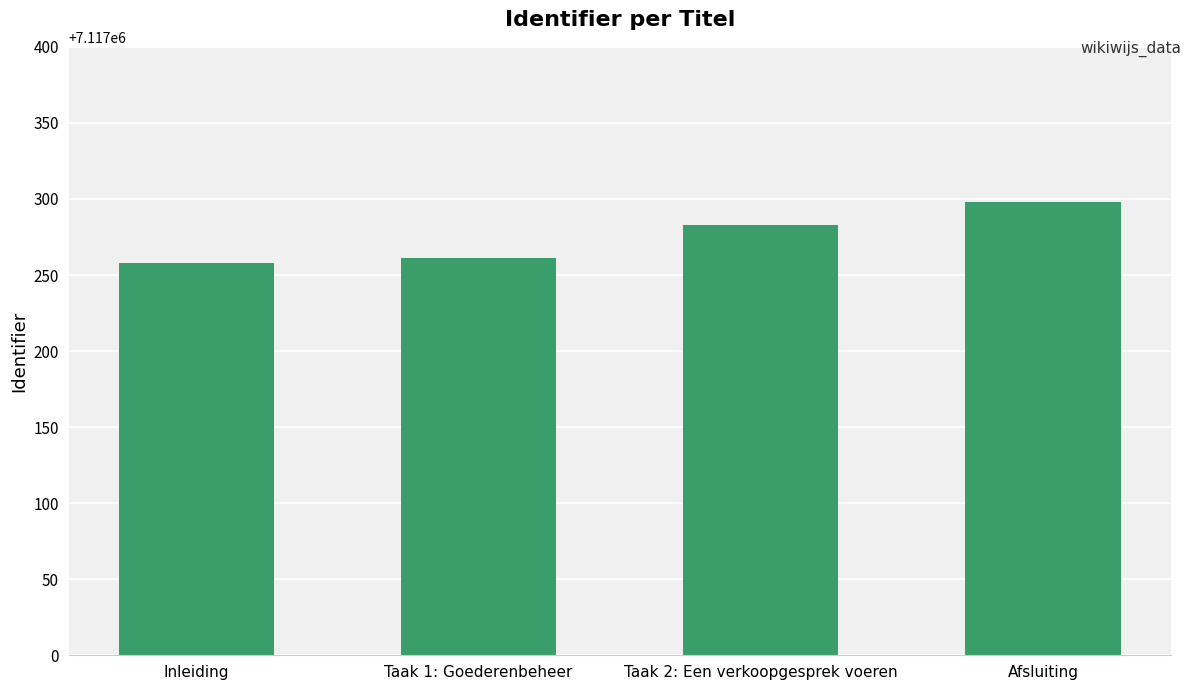

What is the change in value from Taak 1: Goederenbeheer to Afsluiting?

+37